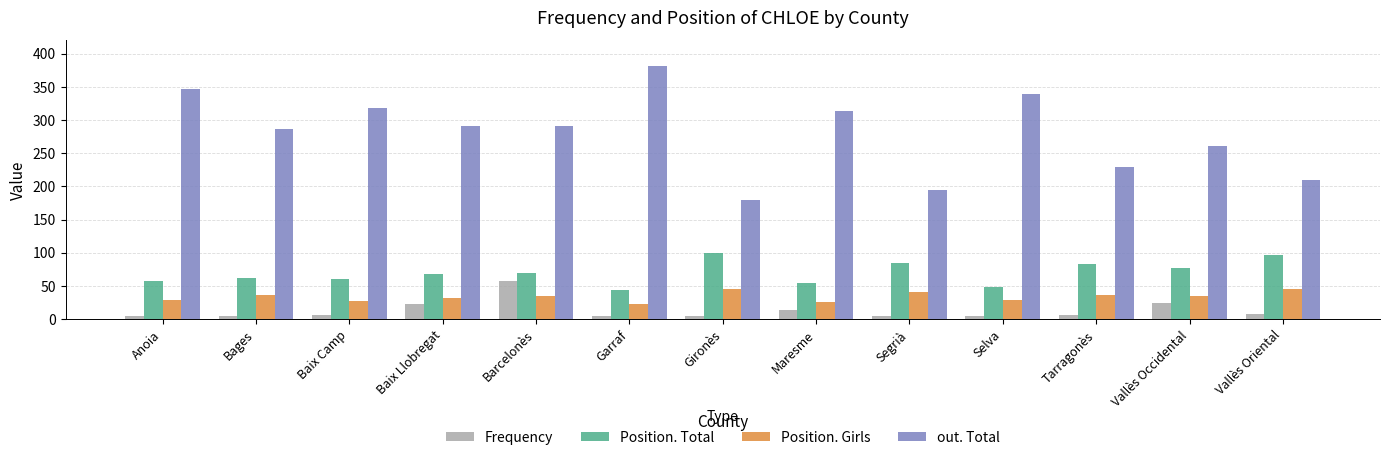

What are all the series names shown in the legend?

Frequency, Position. Total, Position. Girls, out. Total